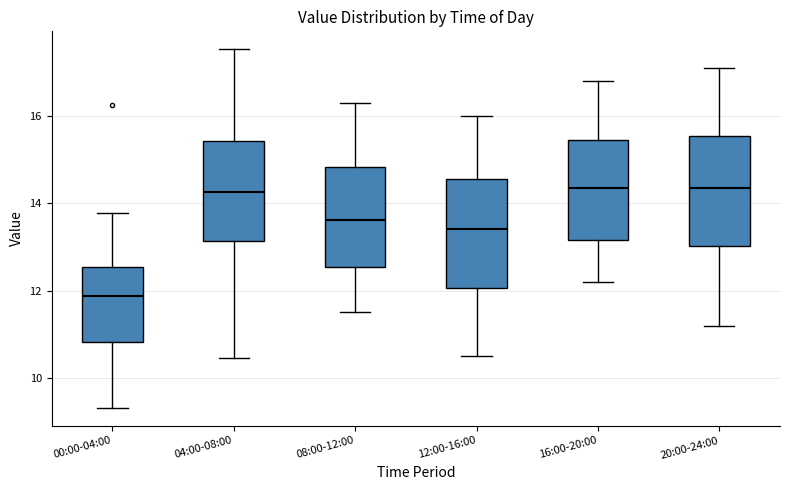

Reading left to right, transcribe this box plot: for each box, give where its median line is, the range the box spans, and where its two whiskers end, as read against the y-axis. The values are not printed on the chart, so give them approximately, as read against the axis.

00:00-04:00: median 11.8, box 10.8 to 12.6, whiskers 9.4 to 13.8
04:00-08:00: median 14.2, box 13.2 to 15.4, whiskers 10.4 to 17.6
08:00-12:00: median 13.6, box 12.6 to 14.8, whiskers 11.6 to 16.4
12:00-16:00: median 13.4, box 12.0 to 14.6, whiskers 10.6 to 16.0
16:00-20:00: median 14.4, box 13.2 to 15.4, whiskers 12.2 to 16.8
20:00-24:00: median 14.4, box 13.0 to 15.6, whiskers 11.2 to 17.2